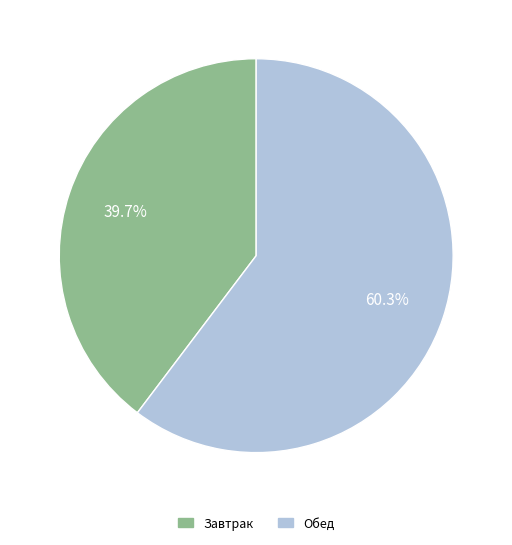

What percentage is NOT represented by Обед?

39.7%